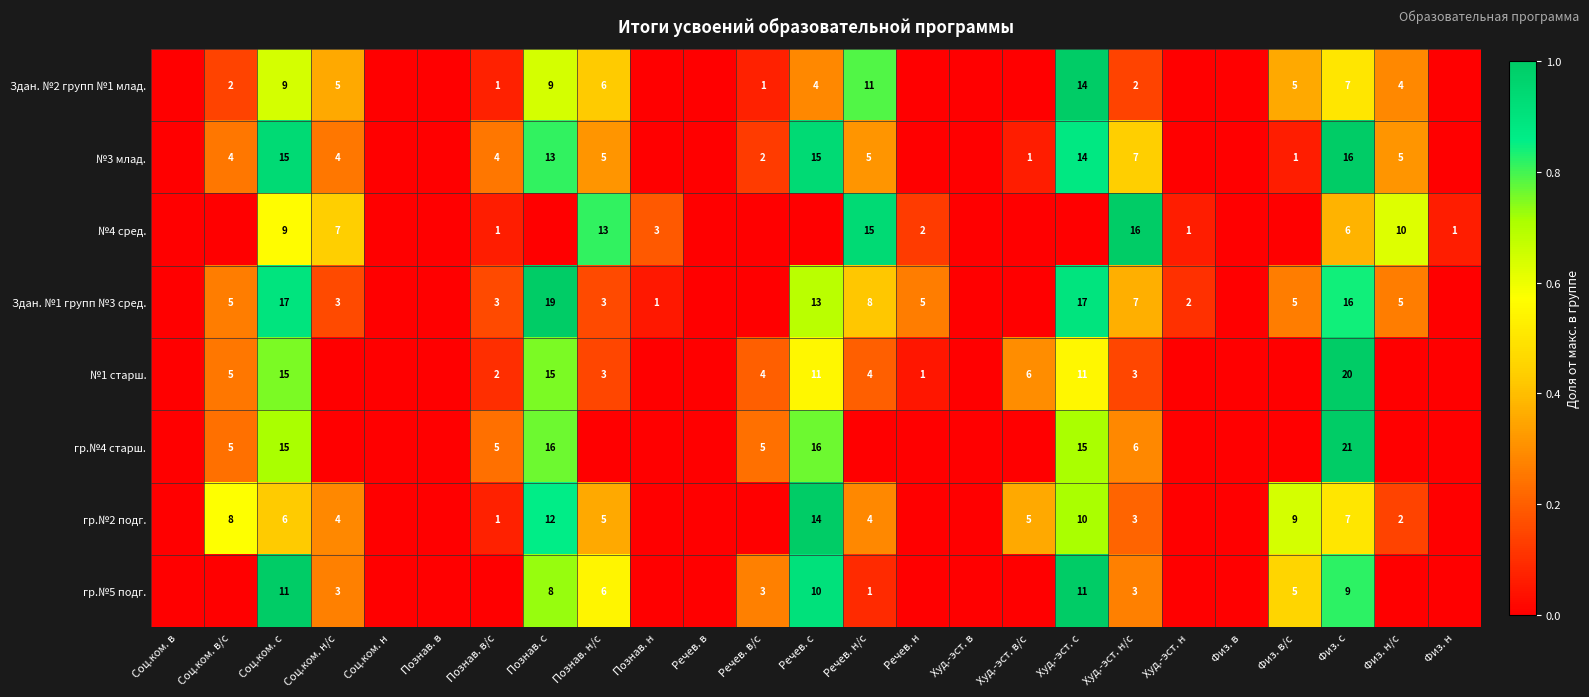

Is it true that №1 старш. equals 20 at Познав. с?

False